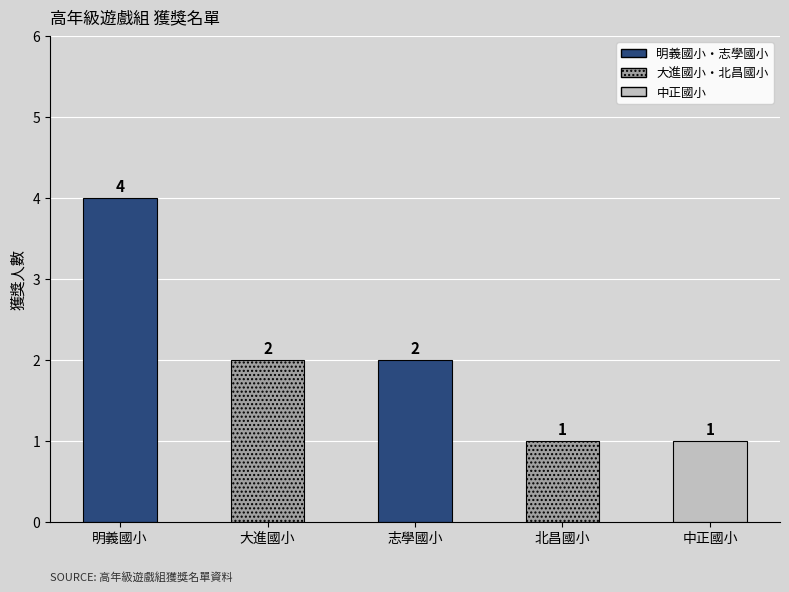

Where does the data first go above 2?

明義國小